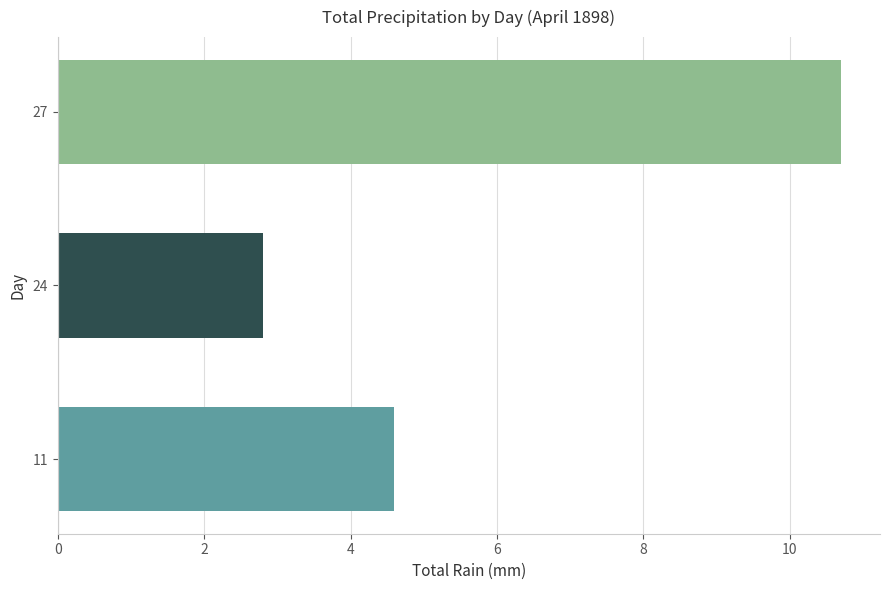

Rank the categories by value from highest to lowest.

27, 11, 24